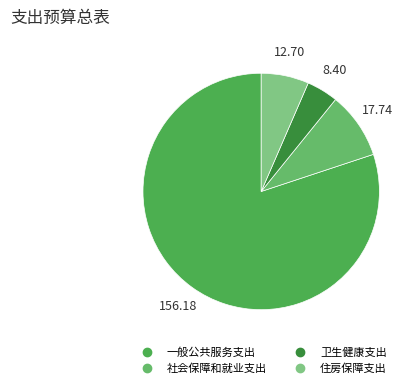

Which category has the biggest portion of the pie?

一般公共服务支出